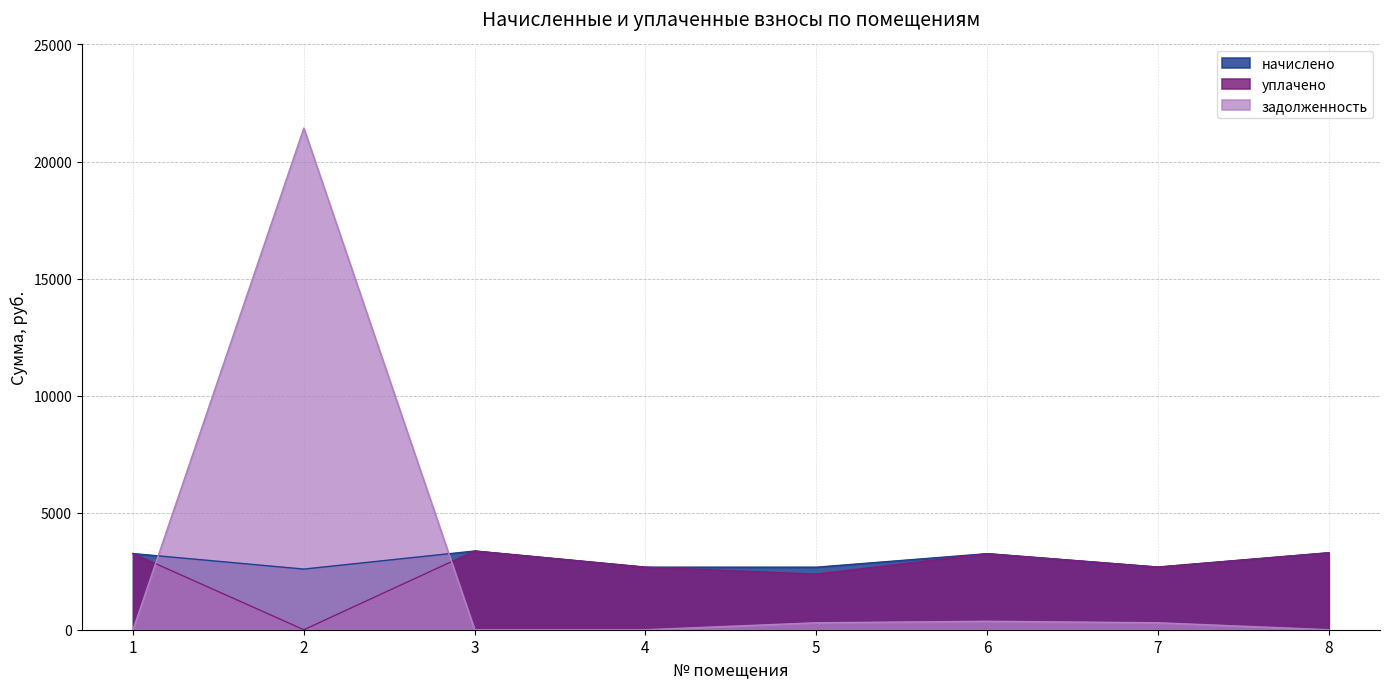

Reading left to right, what are all the values shown in this chart?

начислено: 1=3253.1	2=2590.1	3=3362.8	4=2671.2	5=2671.2	6=3248.4	7=2676.0	8=3286.5
уплачено: 1=3253.1	2=0.0	3=3362.8	4=2671.2	5=2374.4	6=3248.4	7=2676.0	8=3286.5
задолженность: 1=0.0	2=21426.5	3=0.0	4=0.0	5=296.8	6=360.9	7=297.3	8=0.0